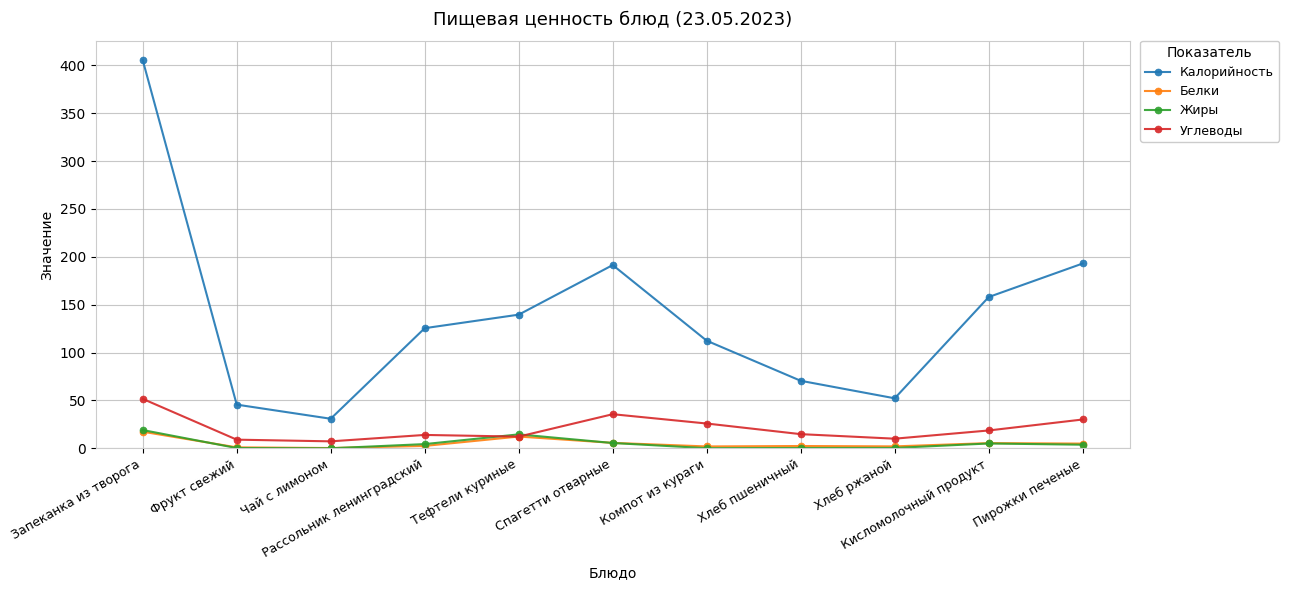

What is the highest value of the Калорийность series?

405.5